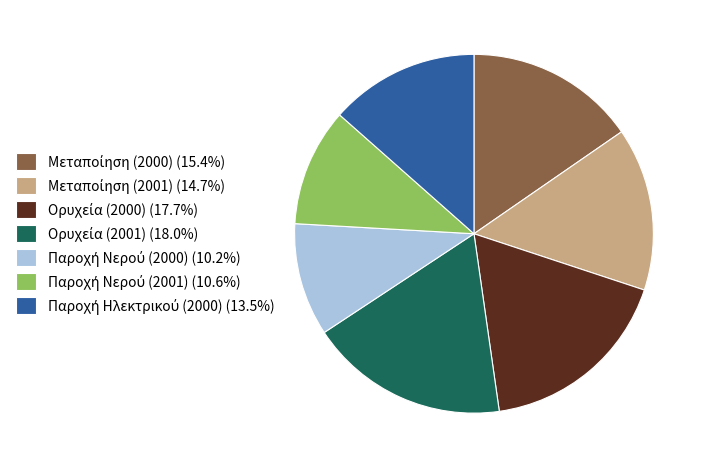

Is there any slice that represents more than half of the pie?

No